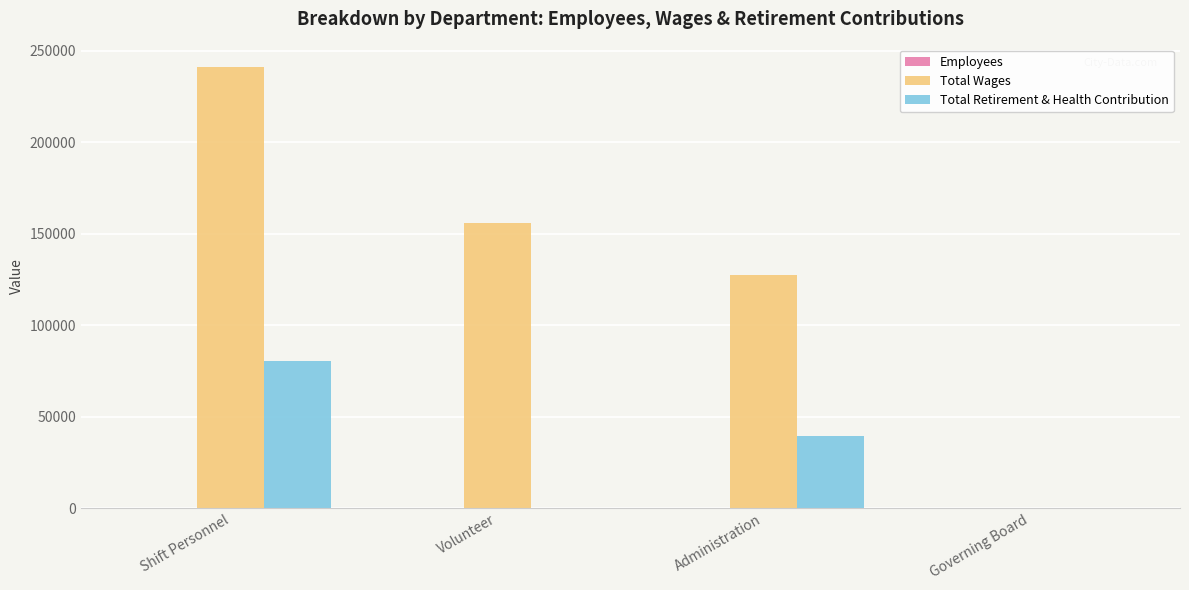

What is the sum of all Total Retirement & Health Contribution values?

119752